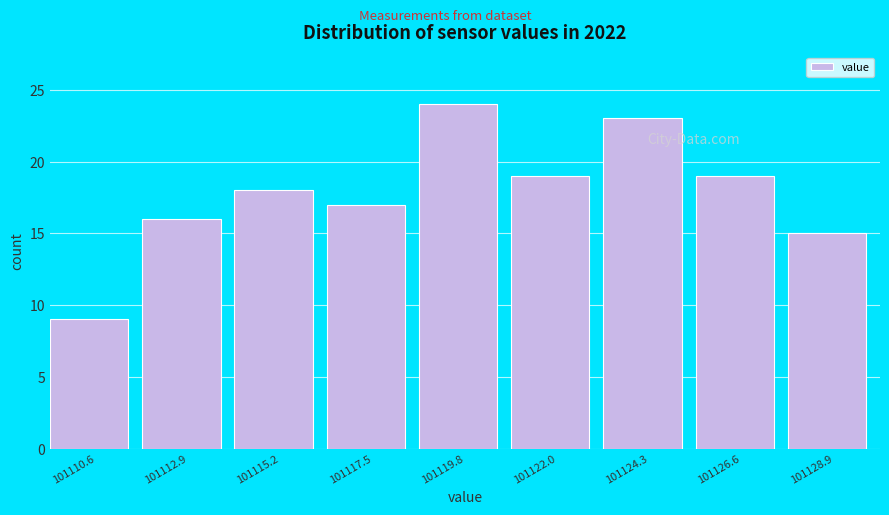

Over which range of the x-axis is the bar tallest?

101118.5 to 101121.0